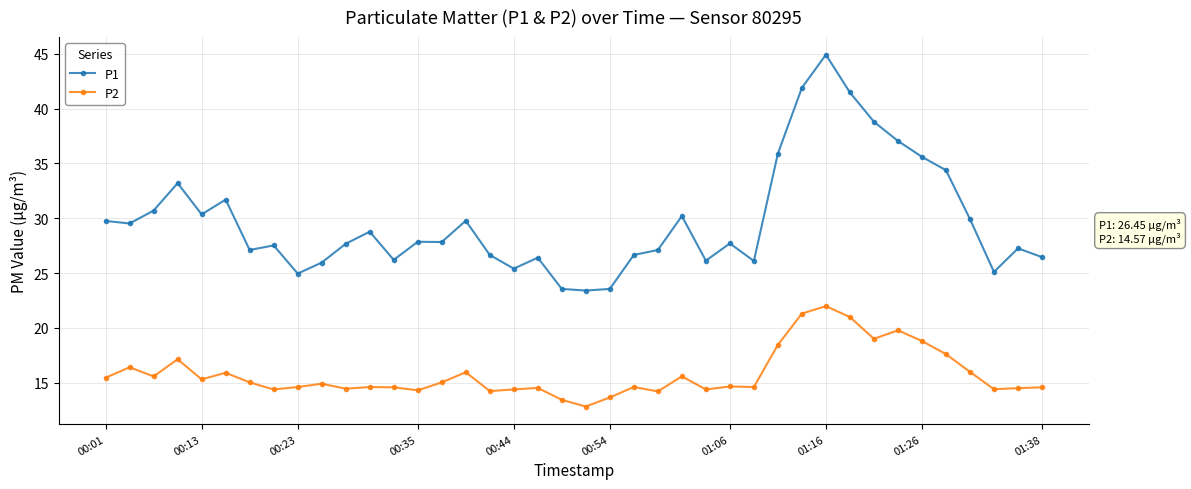

True or false: P1 and P2 cross at least once.

False